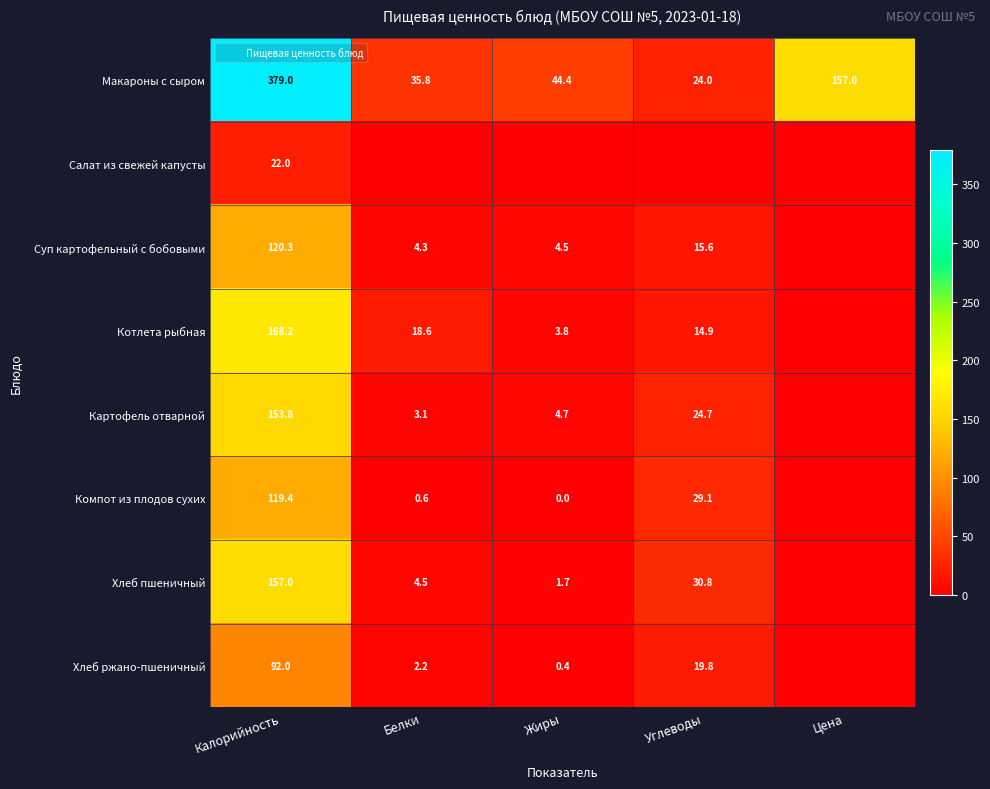

The Котлета рыбная series shows 0.0 at Цена. True or false?

True